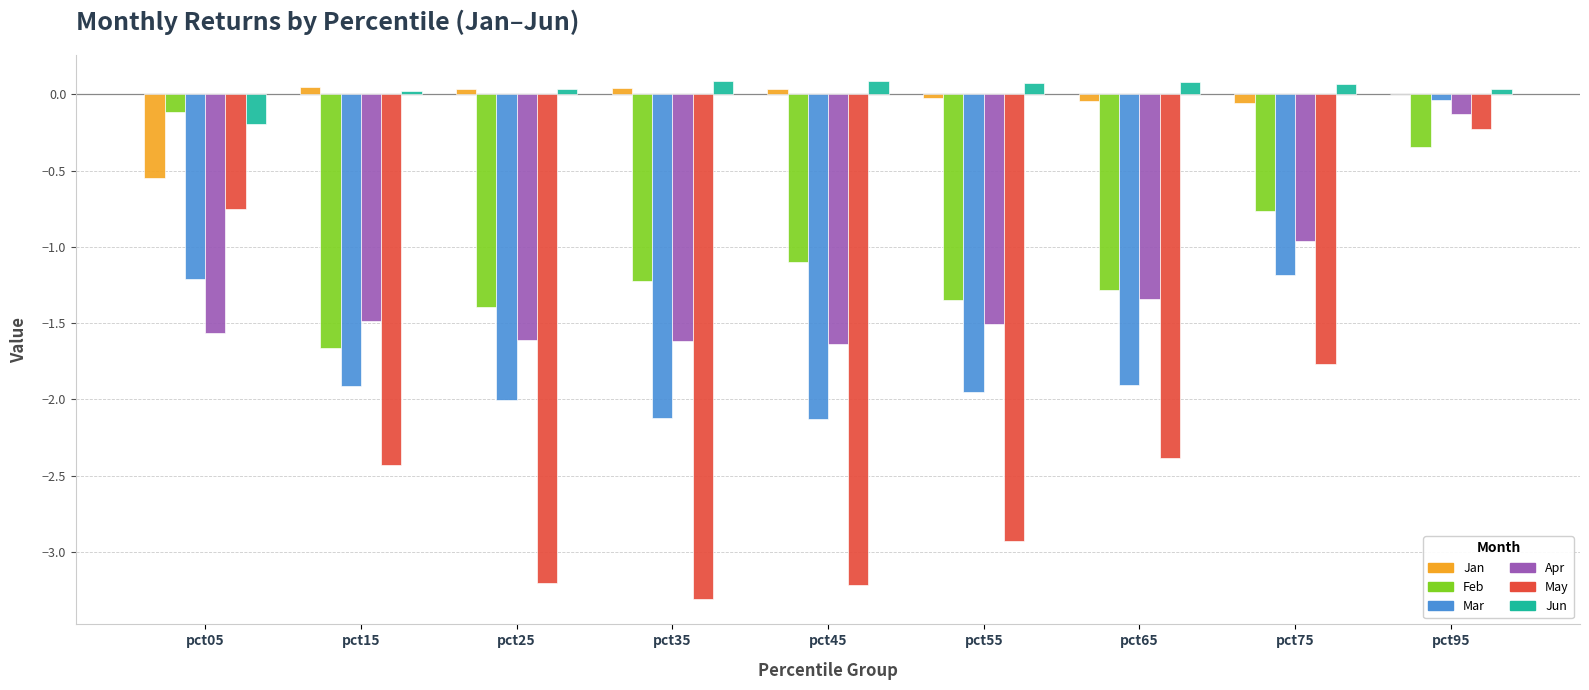

How many groups of bars are there?

9